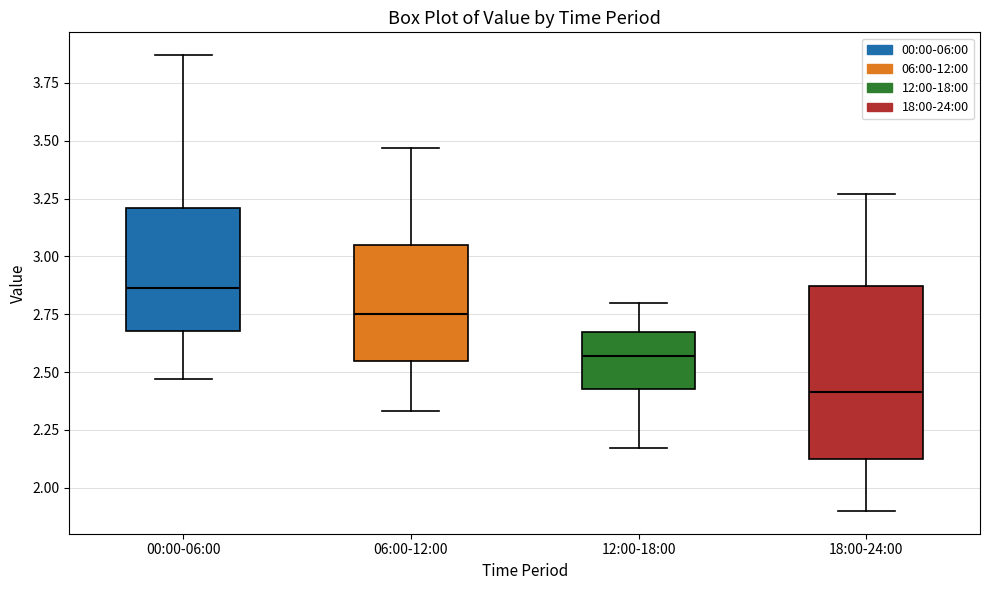

Where is the lower edge of the box for 12:00-18:00 on the y-axis? The values are not printed on the chart, so give them approximately, as read against the axis.

2.45